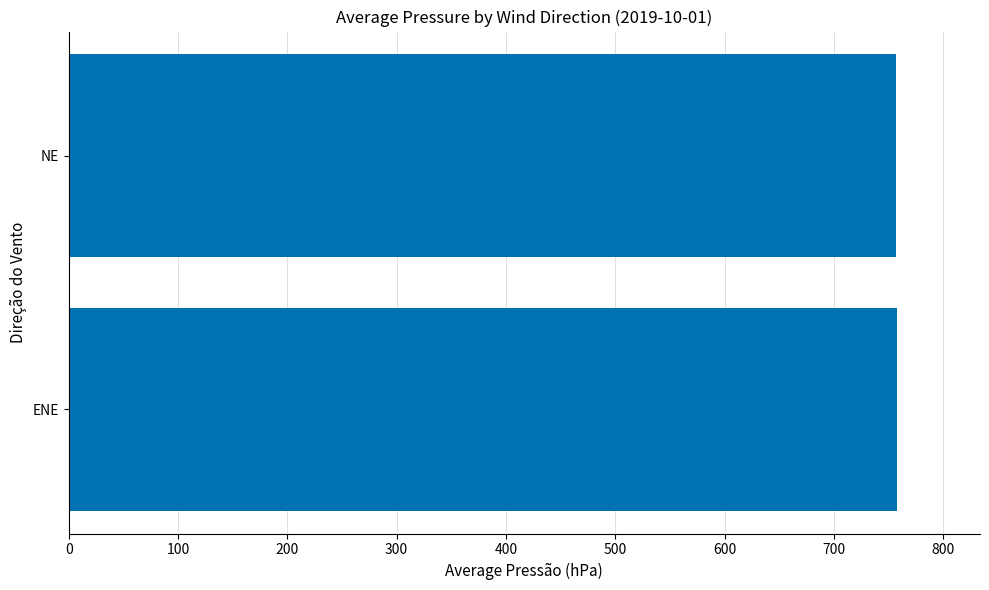

What is the average value?

757.0